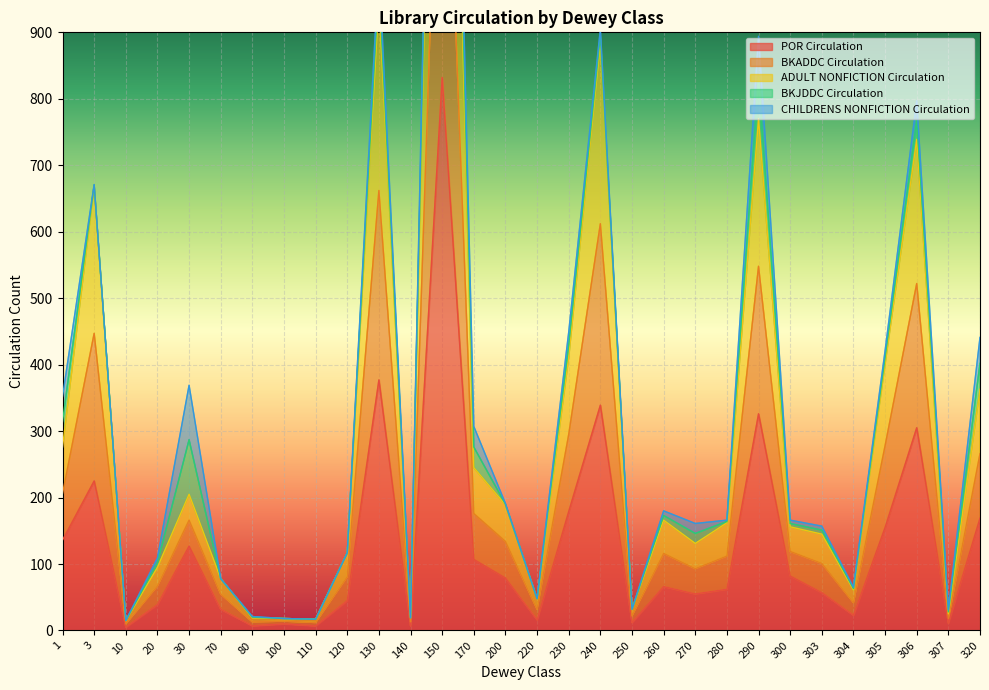

How many interior local peaks does the ADULT NONFICTION Circulation series have?

9